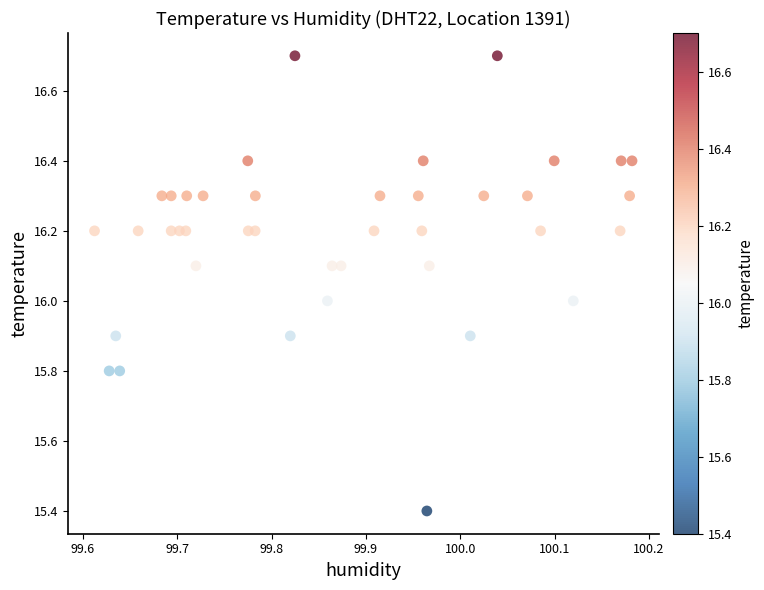

What is the range of Y values (max minus min)?

1.3